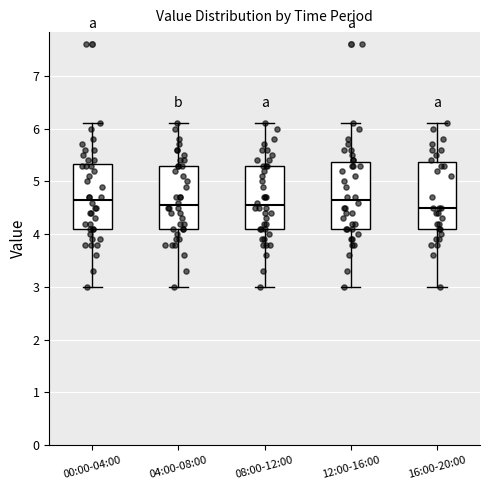

Reading left to right, read every box against the y-axis: the position of its median line, the range the box covers, and the ends of its whiskers. The values are not printed on the chart, so give them approximately, as read against the axis.

00:00-04:00: median 4.7, box 4.1 to 5.3, whiskers 3.0 to 6.1
04:00-08:00: median 4.6, box 4.1 to 5.3, whiskers 3.0 to 6.1
08:00-12:00: median 4.6, box 4.1 to 5.3, whiskers 3.0 to 6.1
12:00-16:00: median 4.7, box 4.1 to 5.4, whiskers 3.0 to 6.1
16:00-20:00: median 4.5, box 4.1 to 5.4, whiskers 3.0 to 6.1